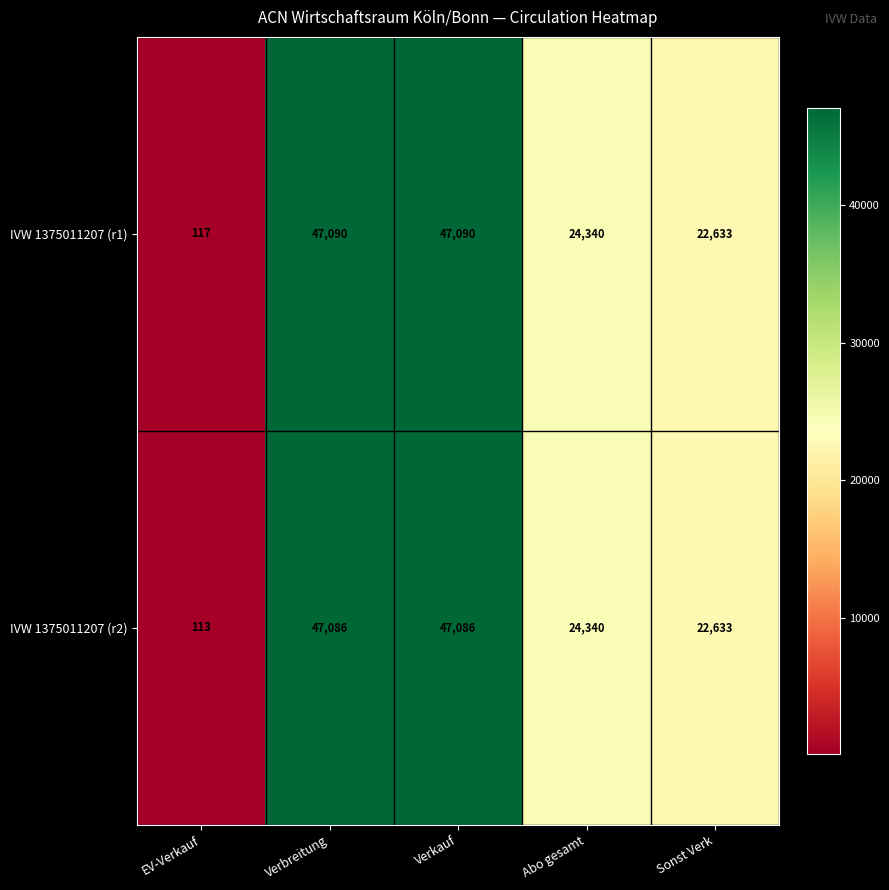

How many data points in IVW 1375011207 (r2) are less than 24340?

2